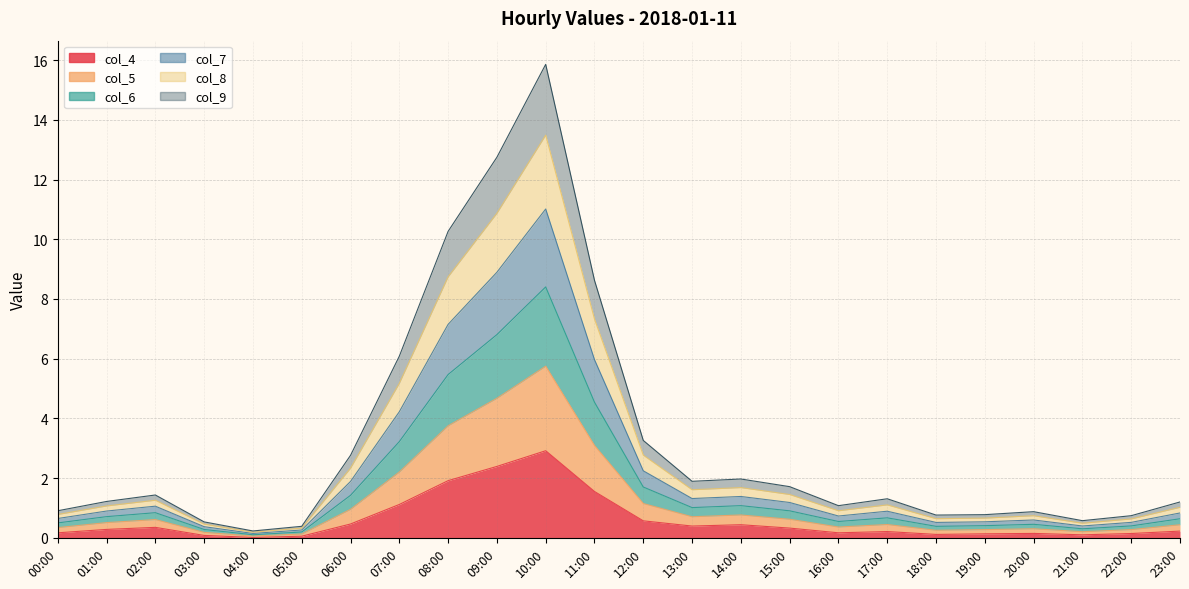

What is the greatest value displayed?

15.9